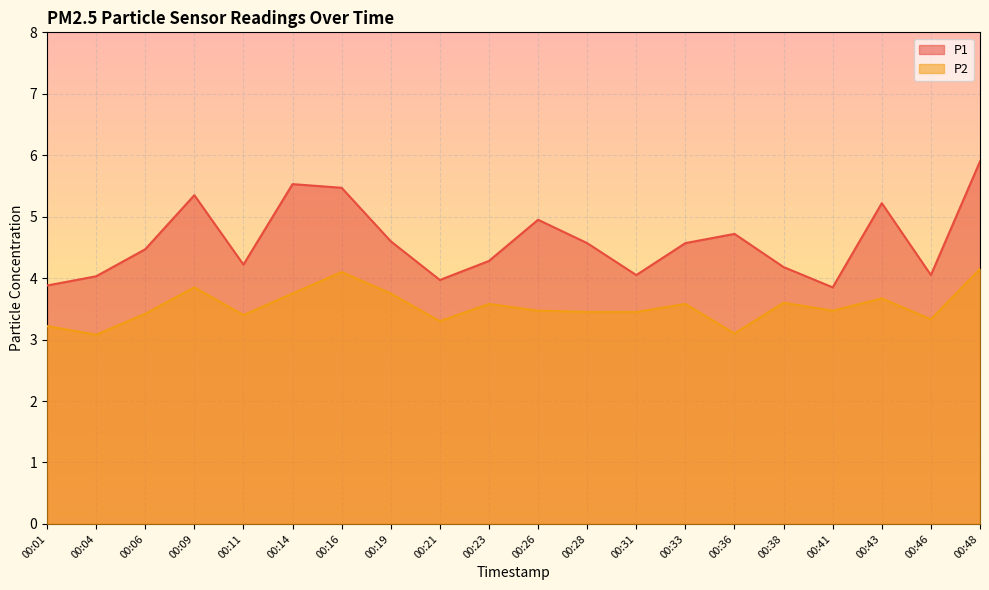

Does the chart display data point markers on the line(s)?

No